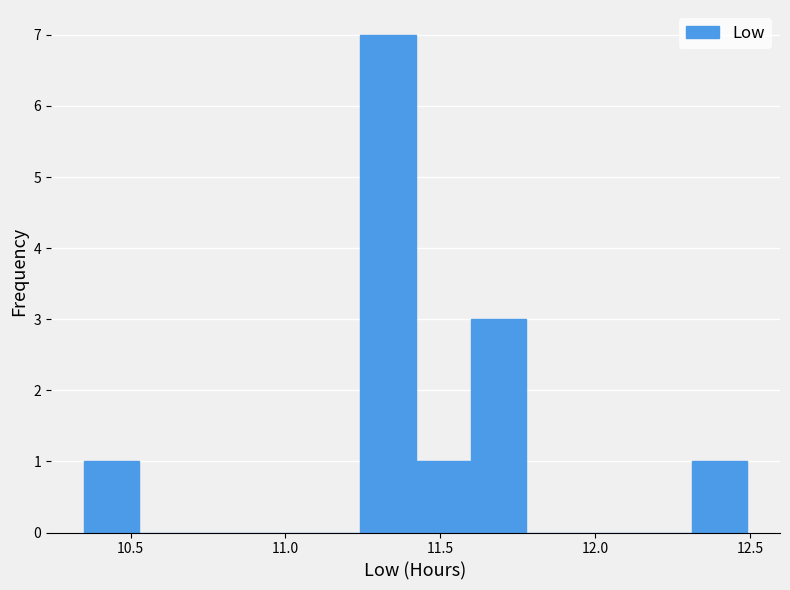

Around what value on the x-axis is the tallest bar? Give the approximate position of its centre, as read against the axis.

11.35